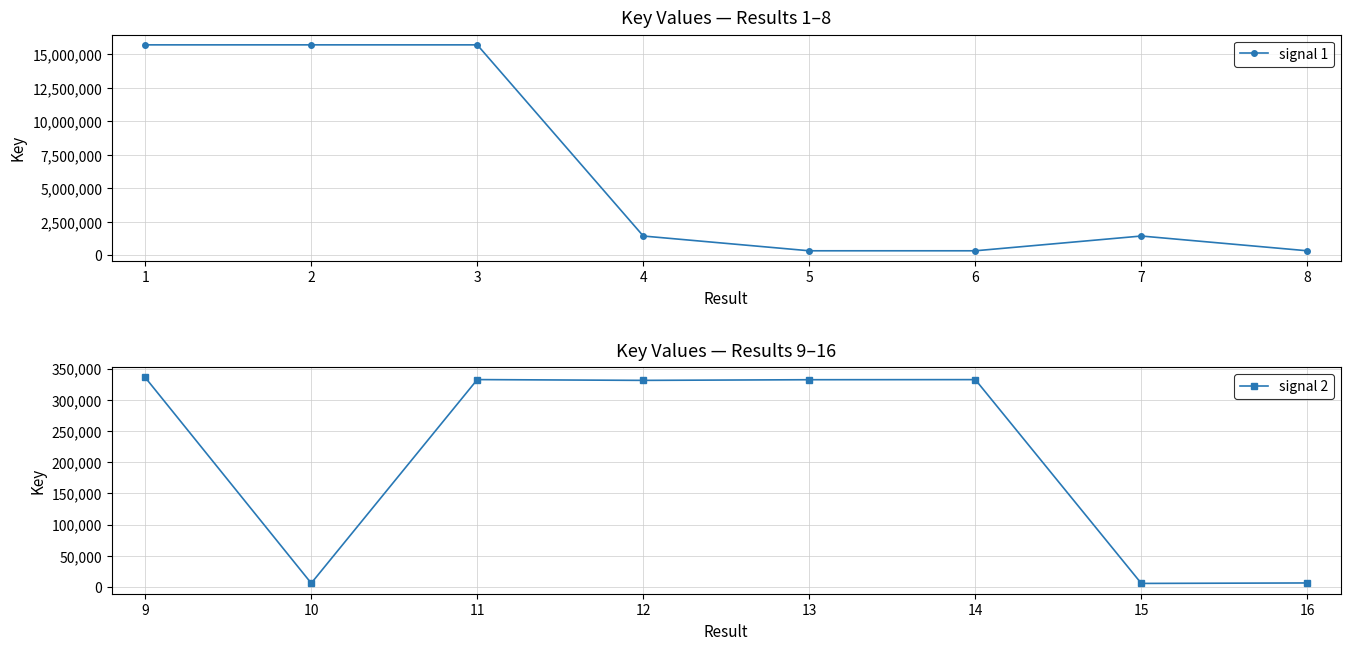

What is the difference between the maximum and minimum values in the signal 1 series?

15382915